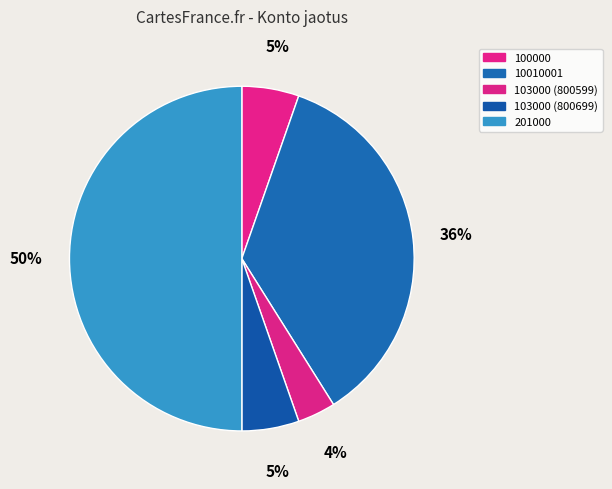

Is there a majority slice in this chart?

No